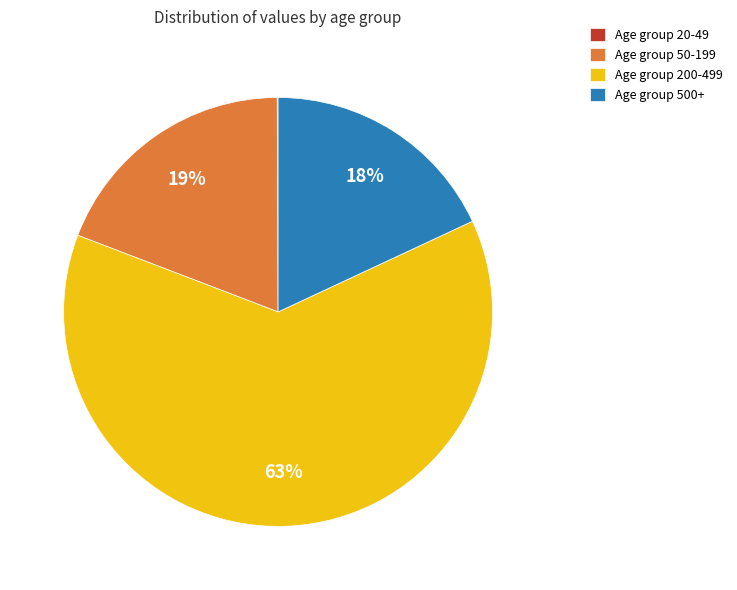

What is the majority slice?

Age group 200-499